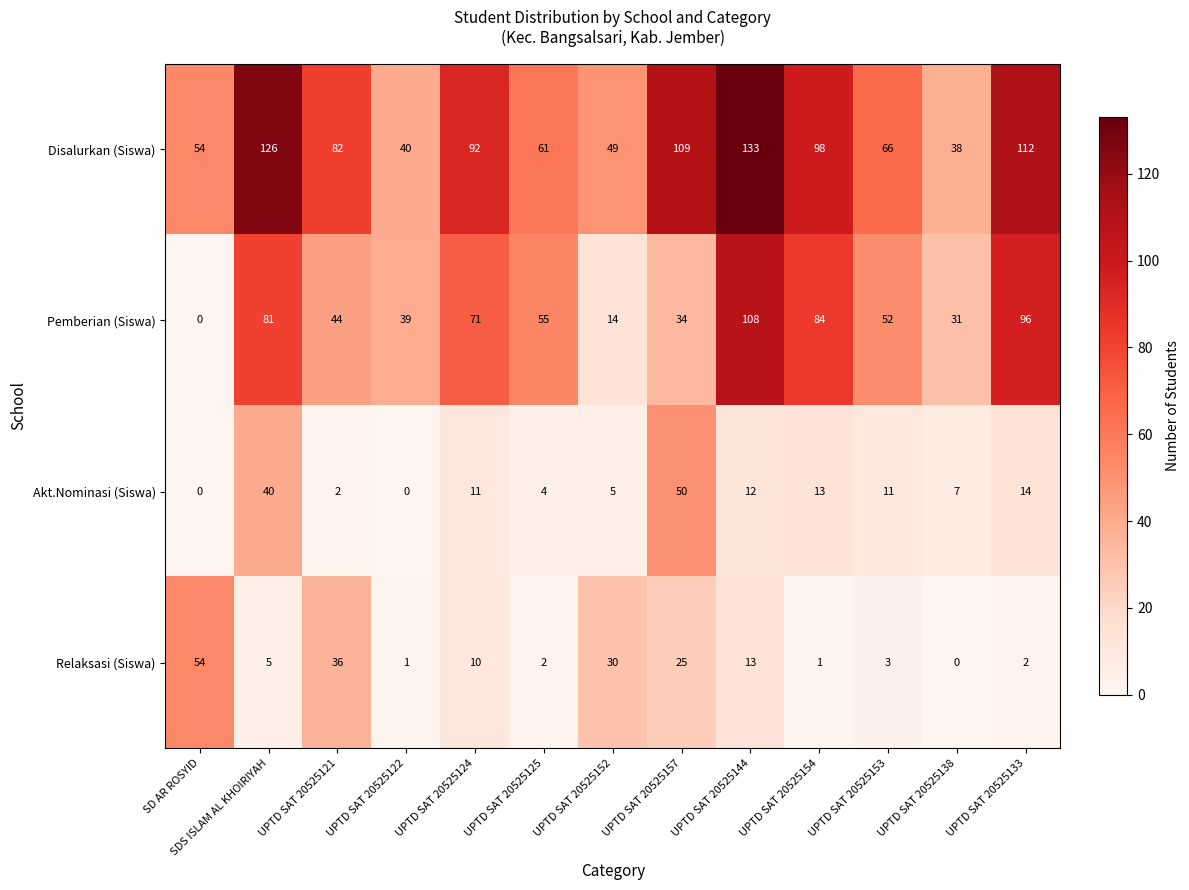

What is the difference between the Pemberian (Siswa) values at SD AR ROSYID and UPTD SAT 20525154?

84